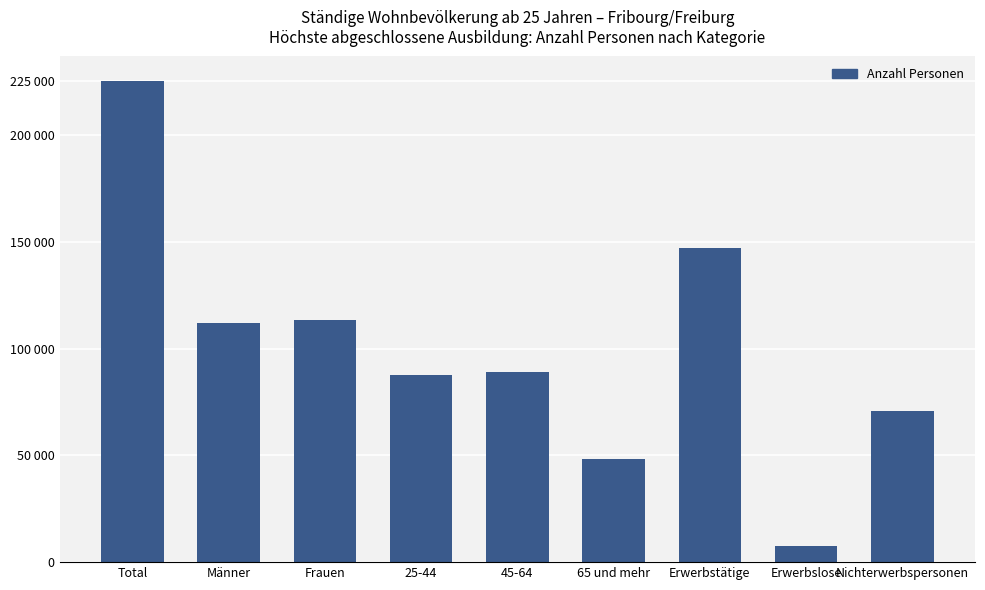

Which category has the lowest value across all series?

Erwerbslose